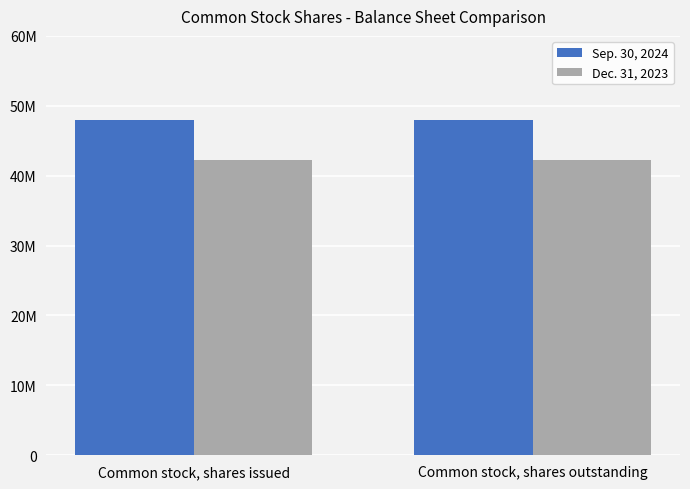

List the series in order of their overall mean, lowest first.

Dec. 31, 2023, Sep. 30, 2024